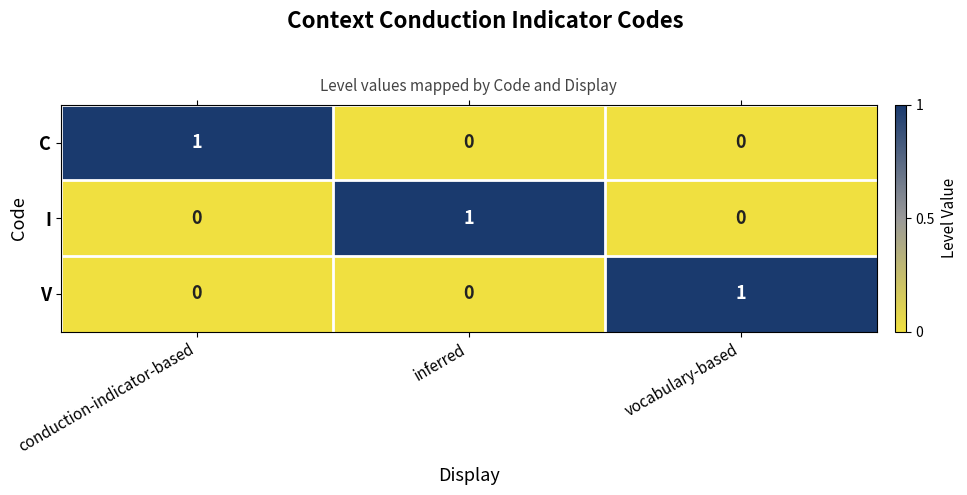

True or false: V has a value of 0 at inferred.

True